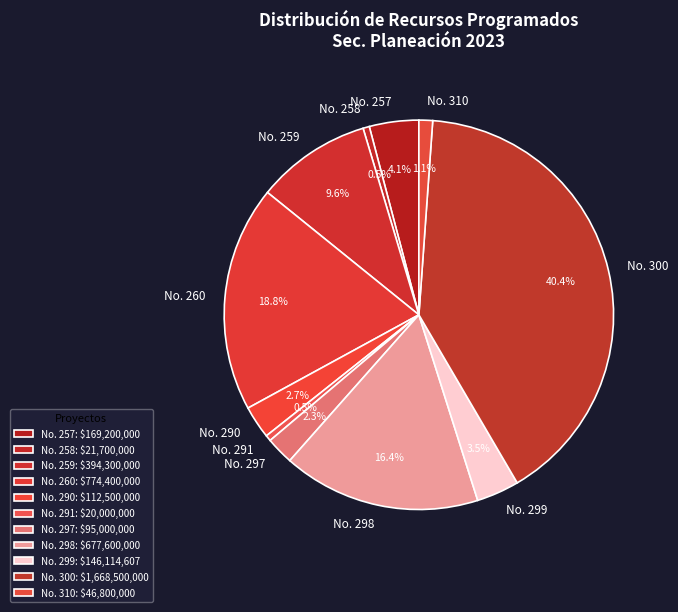

Which has a higher value, No. 258 or No. 259?

No. 259